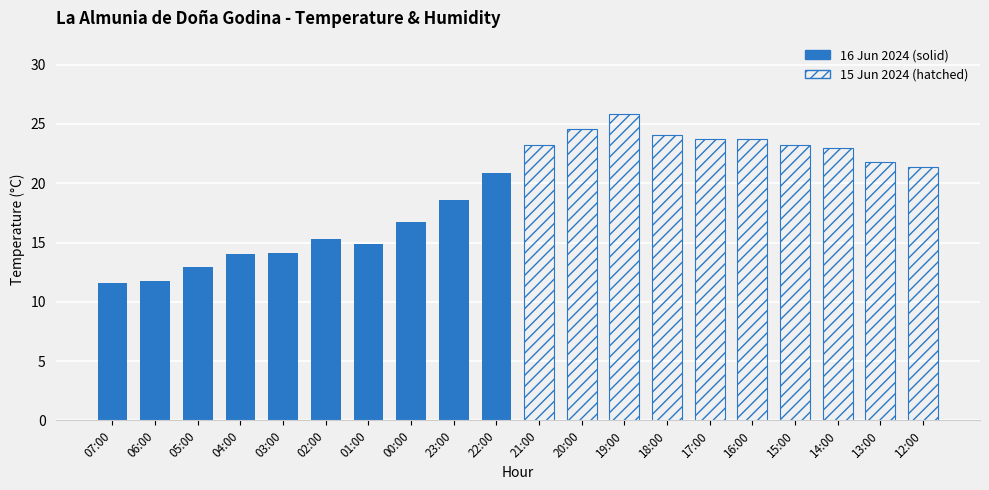

Which series has the largest total across all categories?

15 Jun 2024